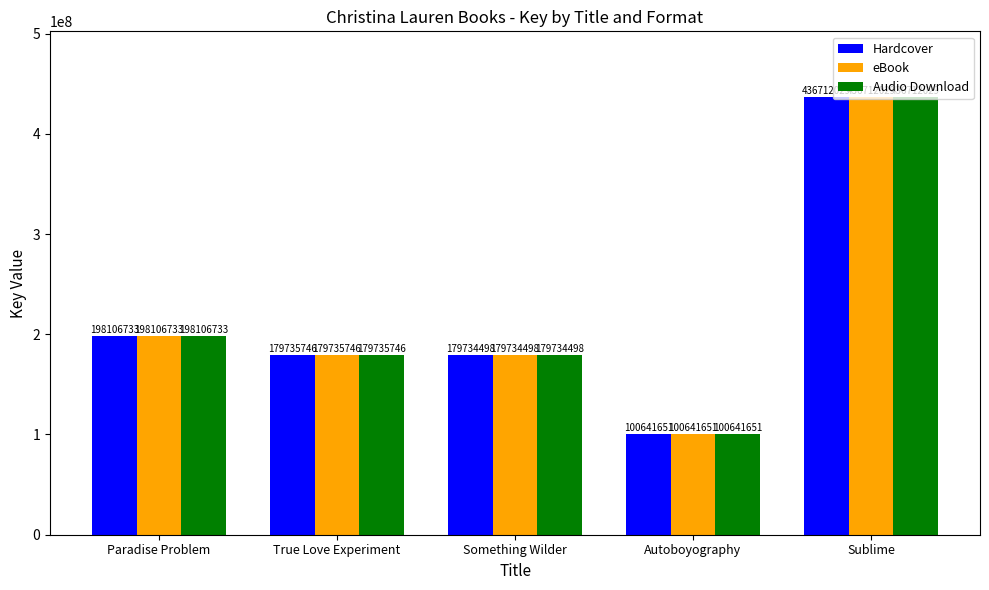

How many series are shown in this chart?

3